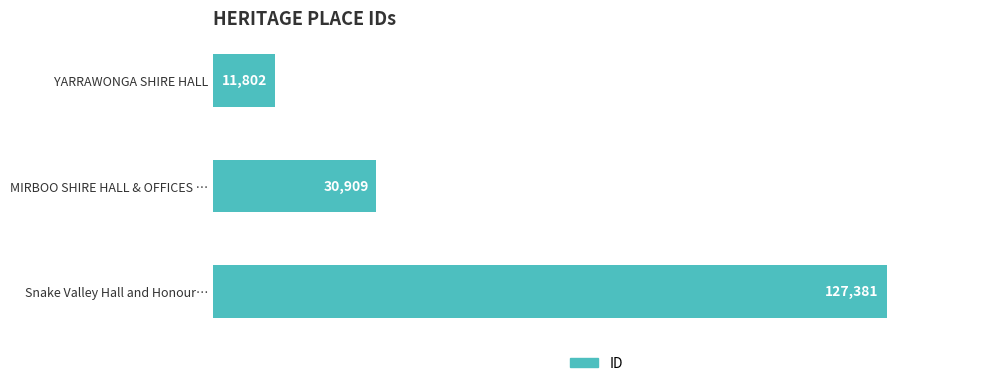

Where is the data nearest to the value 69591?

MIRBOO SHIRE HALL & OFFICES …